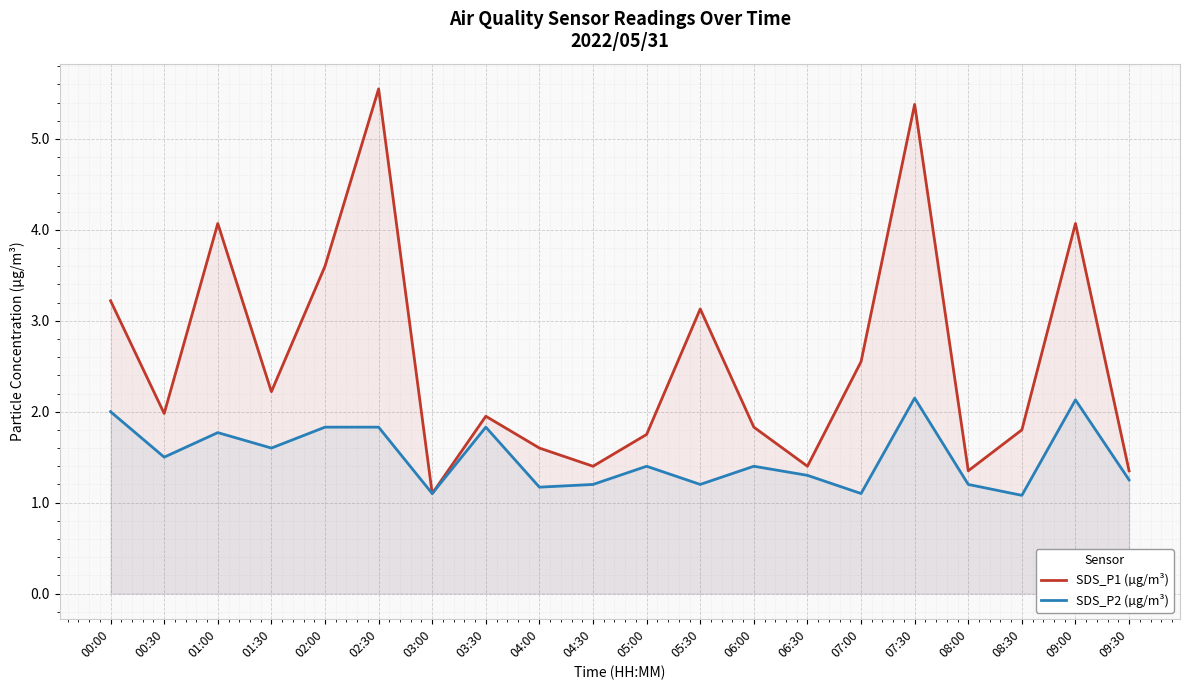

Which category has the lowest value across all series?

08:30